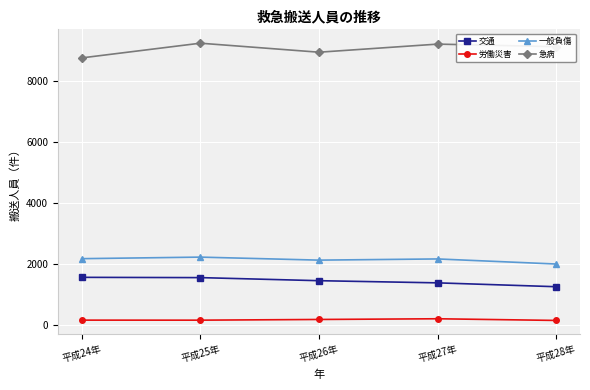

The value of 一般負傷 at 平成28年 is 1113. True or false?

False